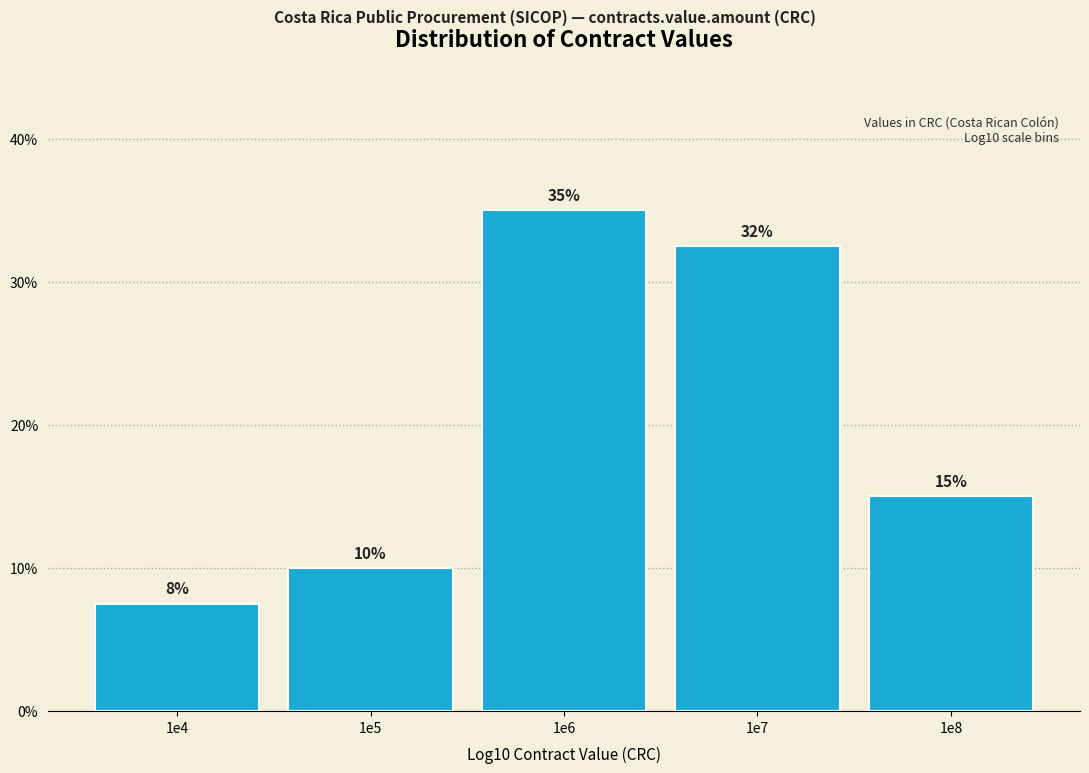

The value at 1e5 is 10.0. True or false?

True